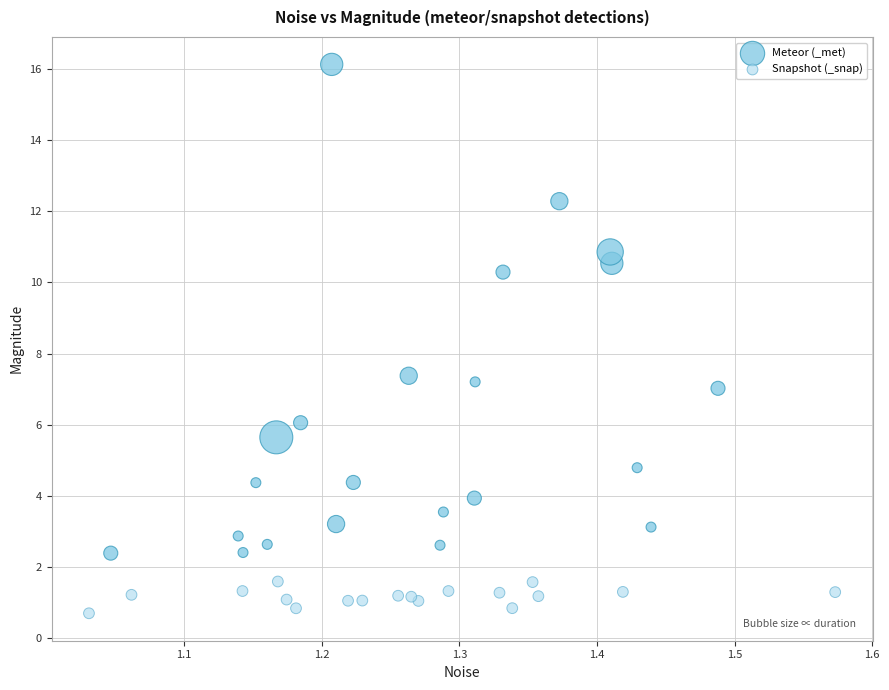

Which series has the largest Y range (max minus min)?

Meteor (_met)